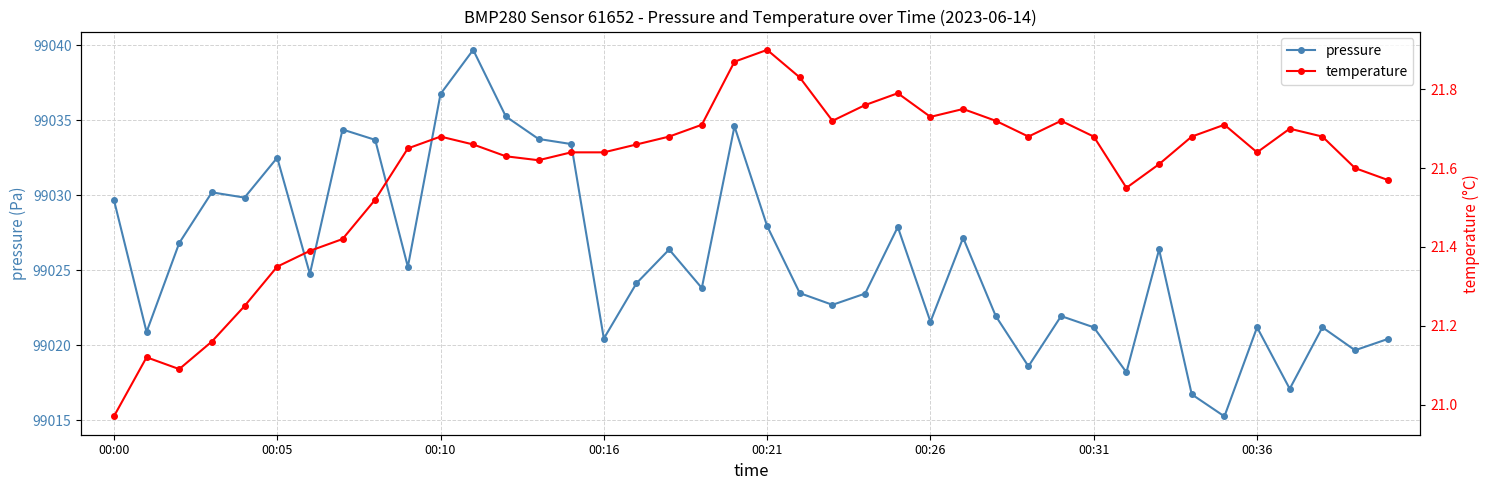

The pressure series shows 154449.6 at 00:00. True or false?

False